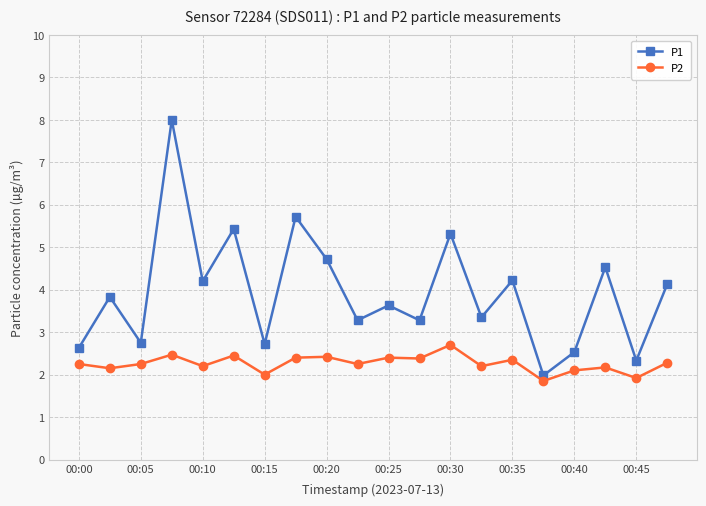

Rank the series by their average value, from lowest to highest.

P2, P1